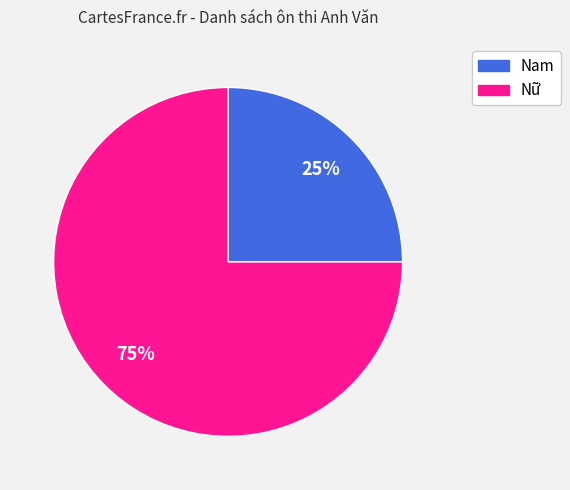

Do Nam and Nữ together represent more than half of the pie?

Yes